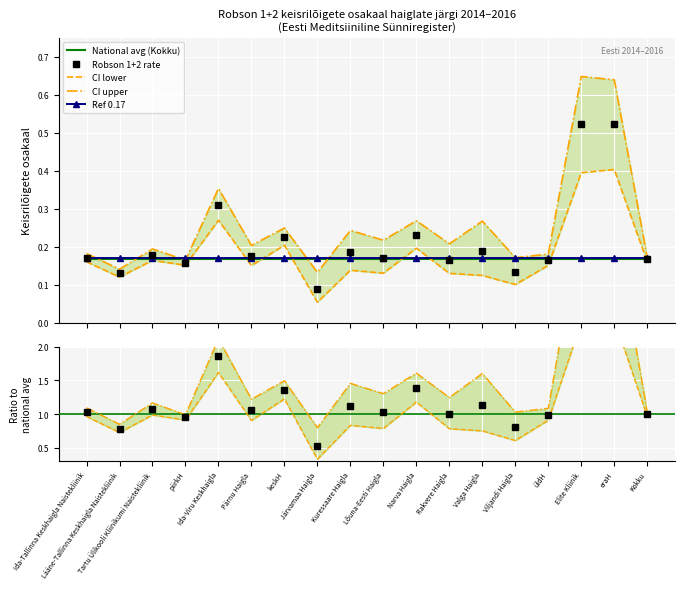

Reading right to left, what are all the values shown in this chart?

Robson 1+2 rate: Kokku=0.2	eraH=0.5	Elite Kliinik=0.5	üldH=0.2	Viljandi Haigla=0.1	Valga Haigla=0.2	Rakvere Haigla=0.2	Narva Haigla=0.2	Lõuna-Eesti Haigla=0.2	Kuressaare Haigla=0.2	Järvamaa Haigla=0.1	keskH=0.2	Pärnu Haigla=0.2	Ida-Viru Keskhaigla=0.3	piirkH=0.2	Tartu Ülikooli Kliinikumi Naistekliinik=0.2	Lääne-Tallinna Keskhaigla Naistekliinik=0.1	Ida-Tallinna Keskhaigla Naistekliinik=0.2
CI lower: Kokku=0.2	eraH=0.4	Elite Kliinik=0.4	üldH=0.2	Viljandi Haigla=0.1	Valga Haigla=0.1	Rakvere Haigla=0.1	Narva Haigla=0.2	Lõuna-Eesti Haigla=0.1	Kuressaare Haigla=0.1	Järvamaa Haigla=0.1	keskH=0.2	Pärnu Haigla=0.2	Ida-Viru Keskhaigla=0.3	piirkH=0.2	Tartu Ülikooli Kliinikumi Naistekliinik=0.2	Lääne-Tallinna Keskhaigla Naistekliinik=0.1	Ida-Tallinna Keskhaigla Naistekliinik=0.2
CI upper: Kokku=0.2	eraH=0.6	Elite Kliinik=0.6	üldH=0.2	Viljandi Haigla=0.2	Valga Haigla=0.3	Rakvere Haigla=0.2	Narva Haigla=0.3	Lõuna-Eesti Haigla=0.2	Kuressaare Haigla=0.2	Järvamaa Haigla=0.1	keskH=0.2	Pärnu Haigla=0.2	Ida-Viru Keskhaigla=0.4	piirkH=0.2	Tartu Ülikooli Kliinikumi Naistekliinik=0.2	Lääne-Tallinna Keskhaigla Naistekliinik=0.1	Ida-Tallinna Keskhaigla Naistekliinik=0.2